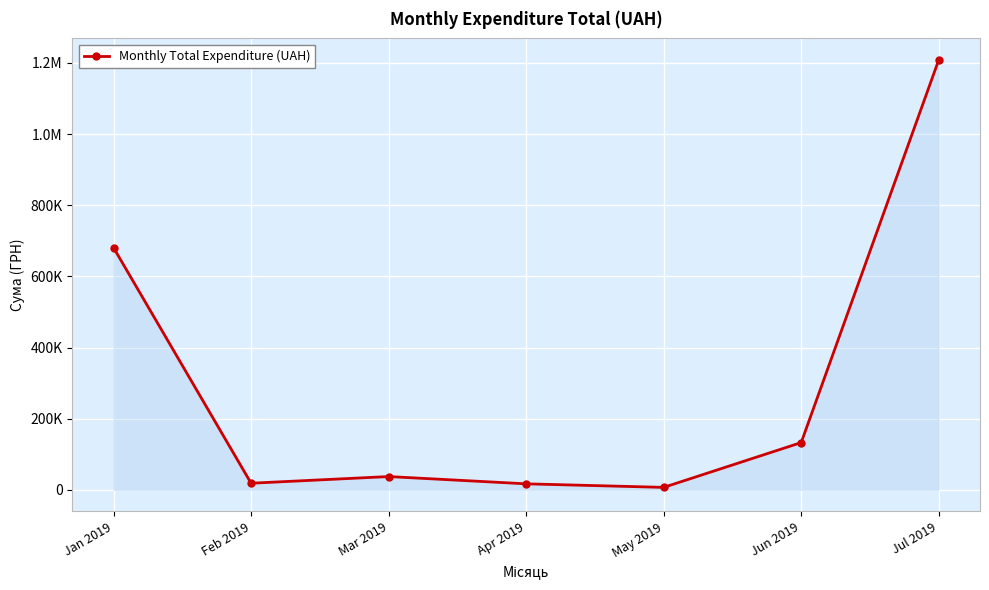

What is the minimum value shown in the chart?

7096.7